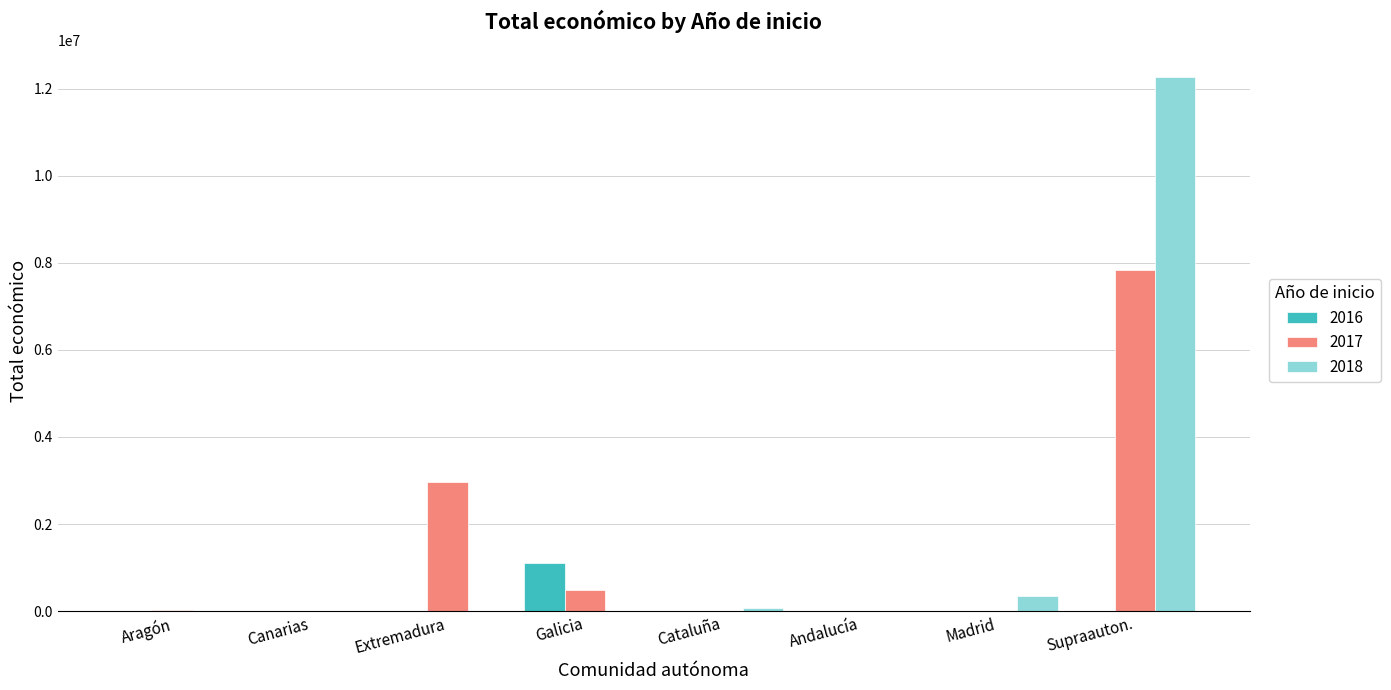

What is the total value across all series at Madrid?

342118